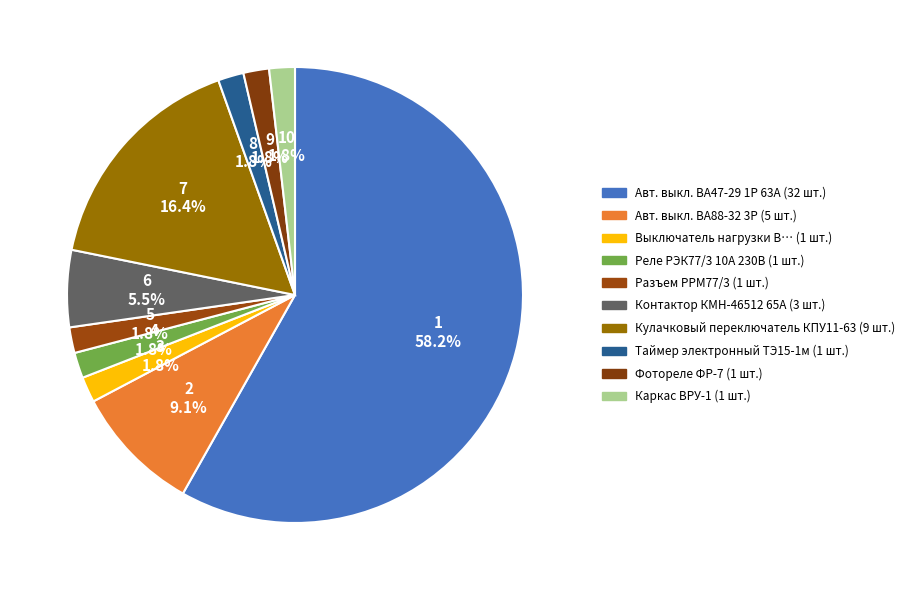

How many slices are in this pie chart?

10